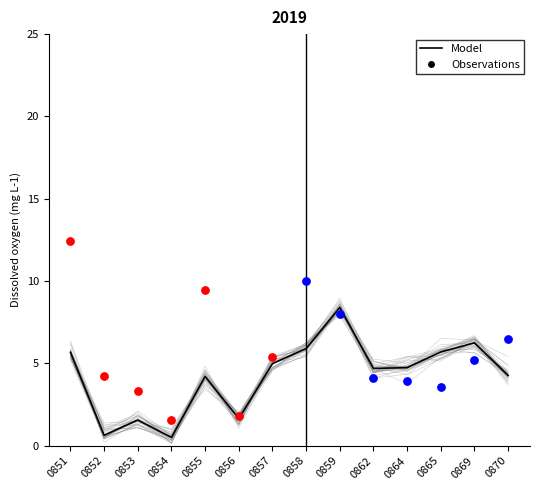

Approximately how many times larger is the value at 0854 compared to 0862?

0.1